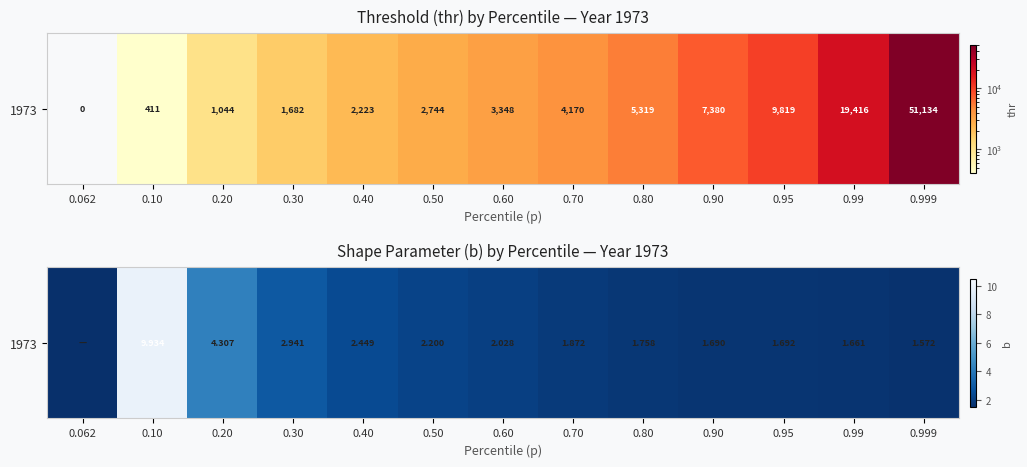

The chart shows a value of 0.0 at 0.062. True or false?

True